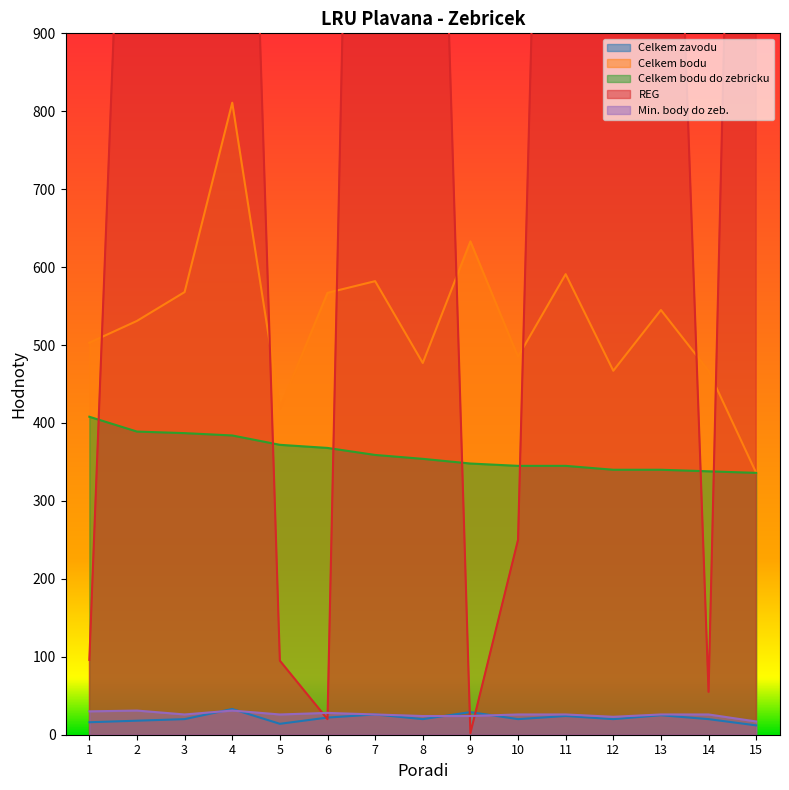

What is the total value across all series at 2?

2640